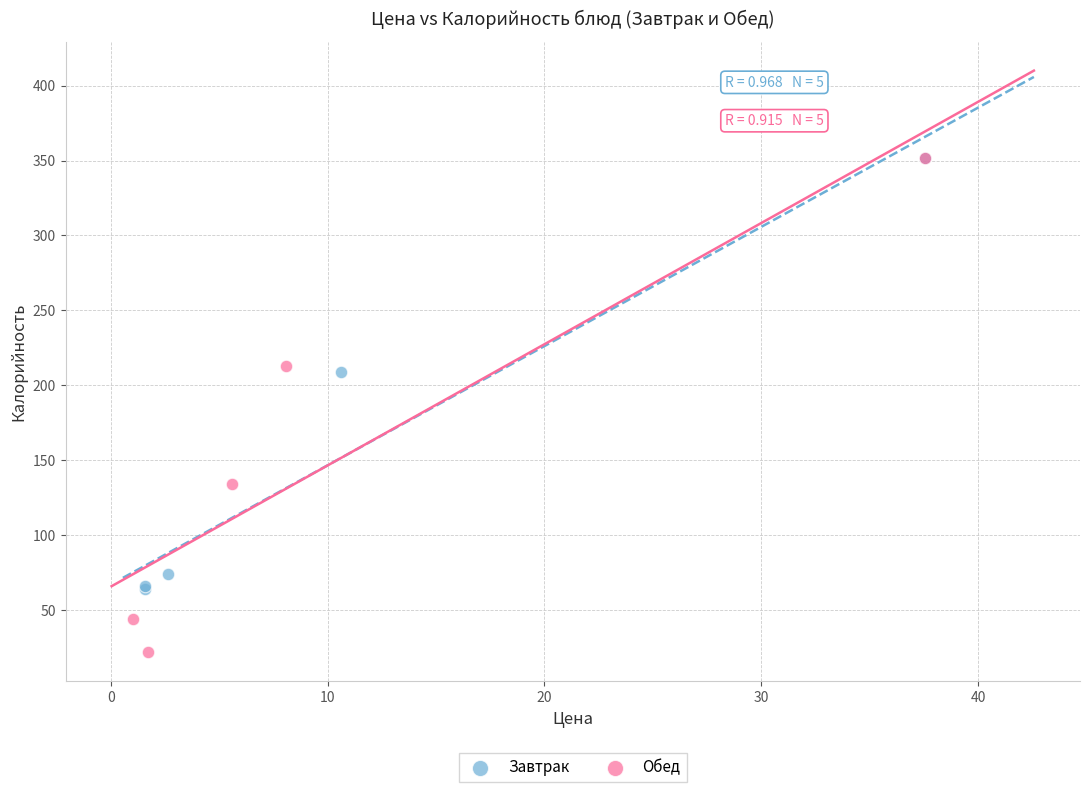

Which series reaches the minimum Y coordinate?

Обед